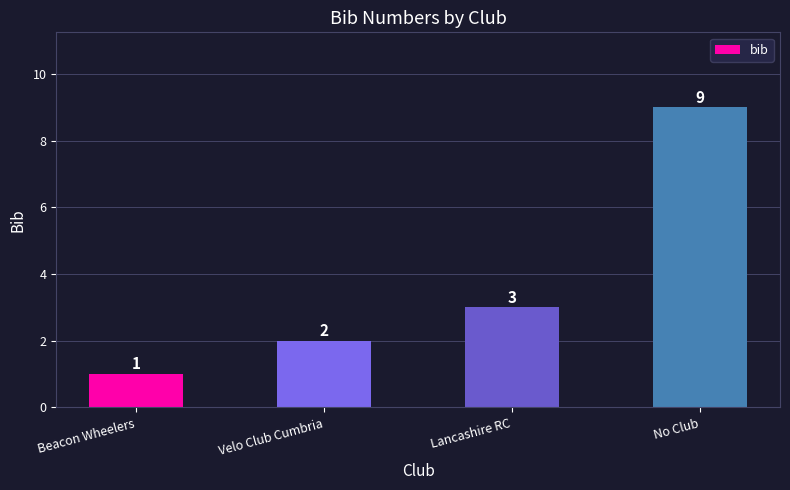

What is the label of the 4th bar from the left?

No Club